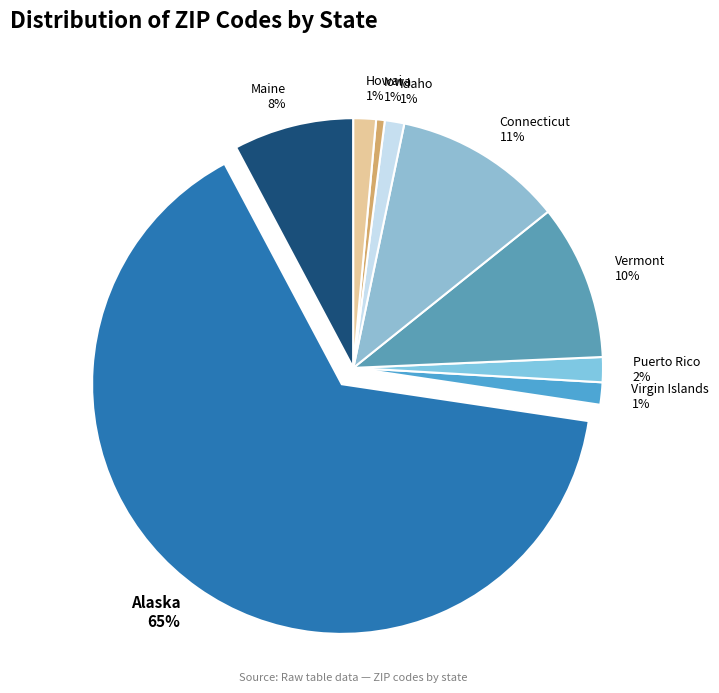

To the nearest percent, what portion does Howai represent?

1%